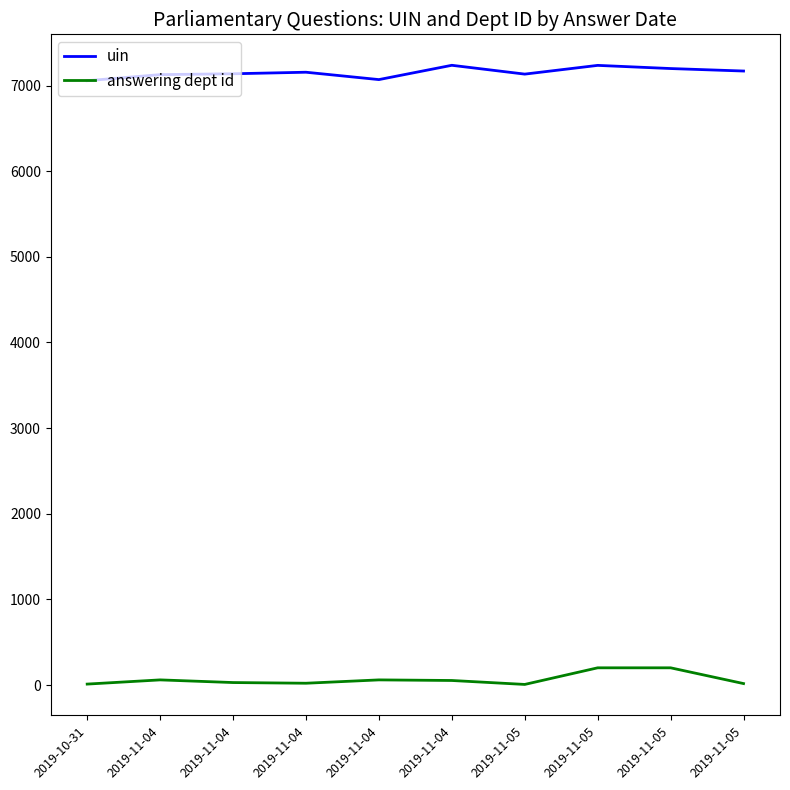

How many interior local valleys does the answering dept id series have?

2